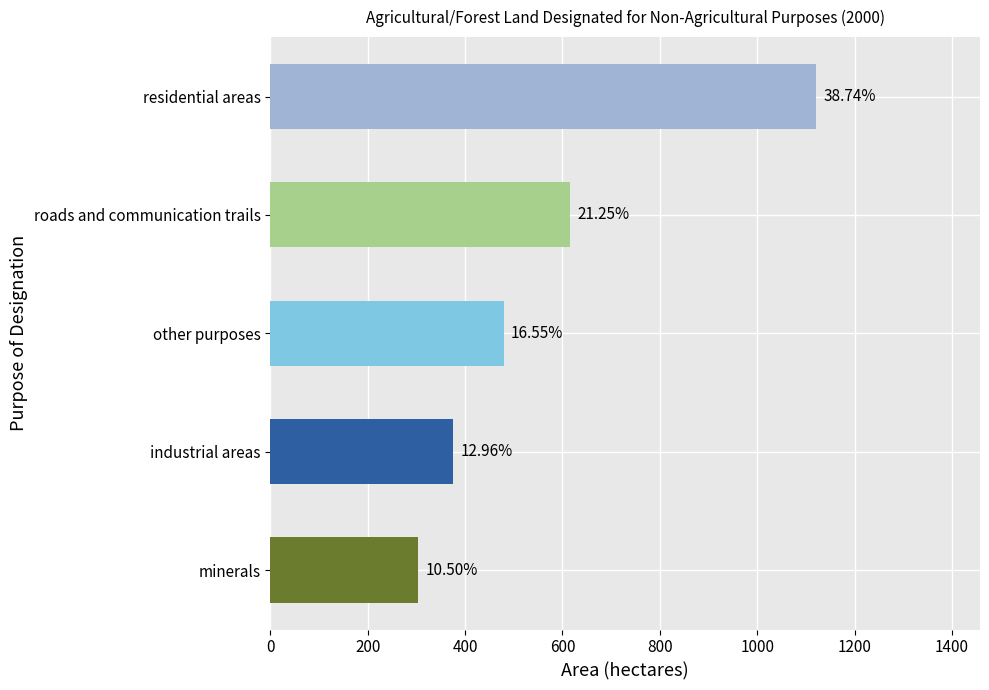

The value at roads and communication trails is 391. True or false?

False